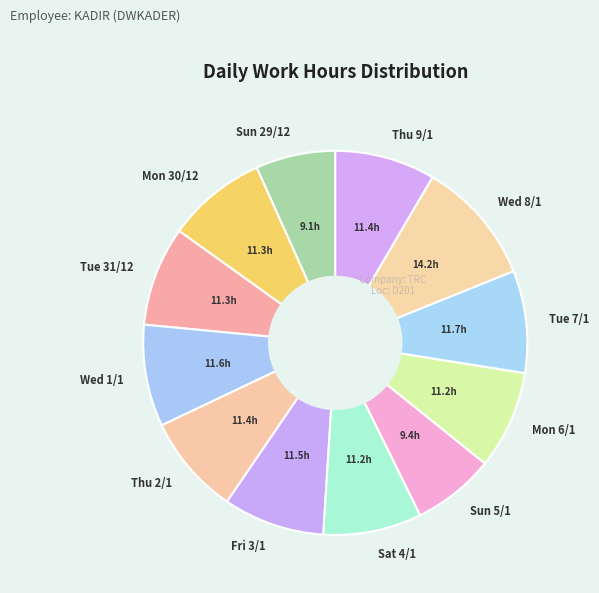

What is the largest slice in the pie chart?

Wed 8/1